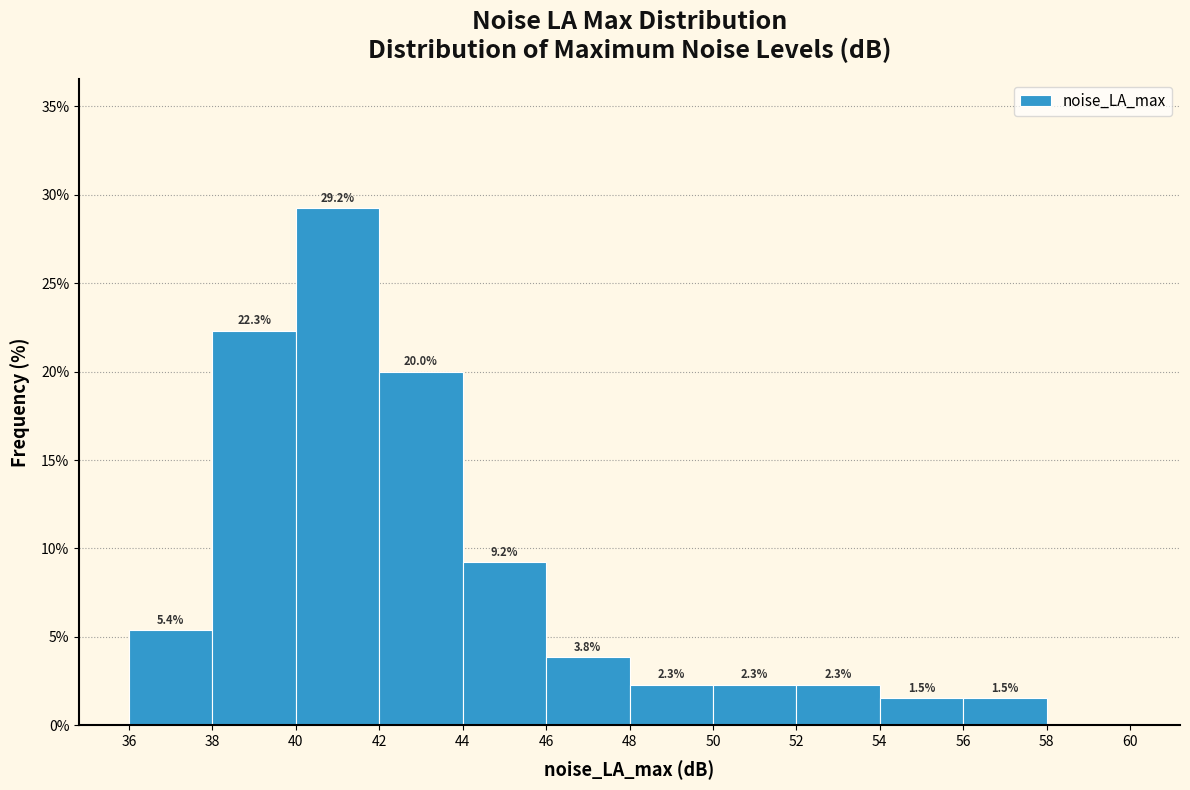

Which range on the x-axis has the tallest bar?

40 to 42